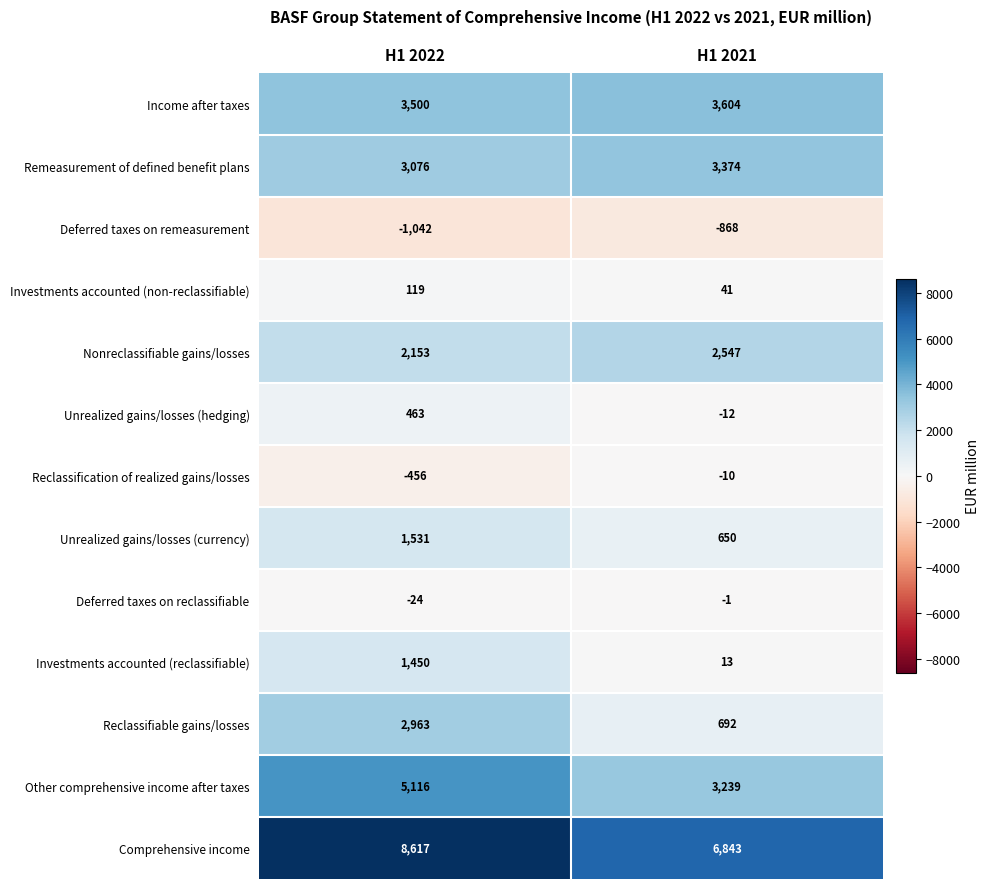

Where is Unrealized gains/losses (hedging) nearest to the value 225?

H1 2021